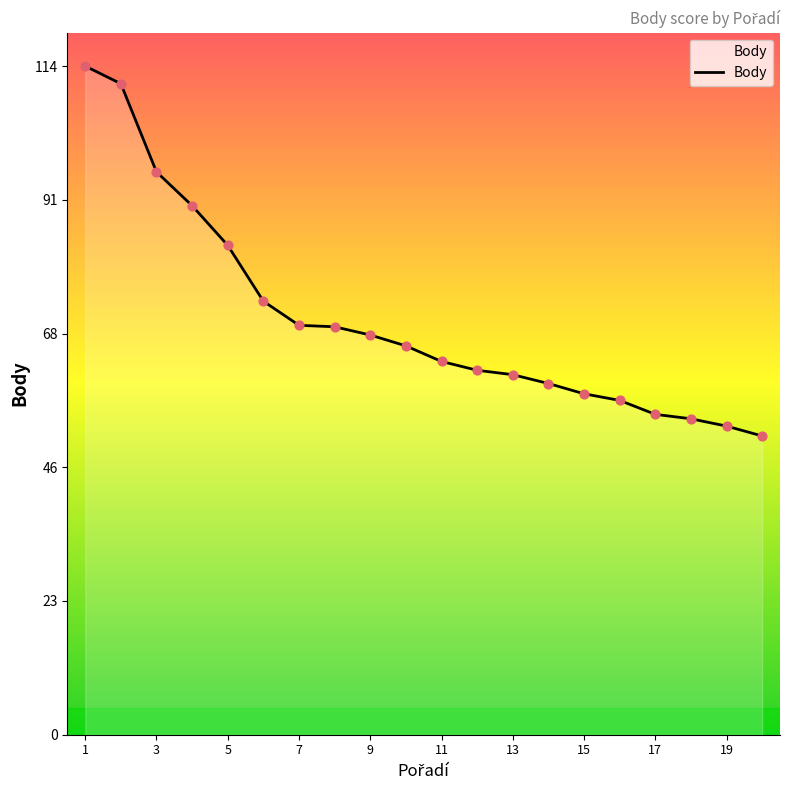

What is the minimum value shown in the chart?

50.8